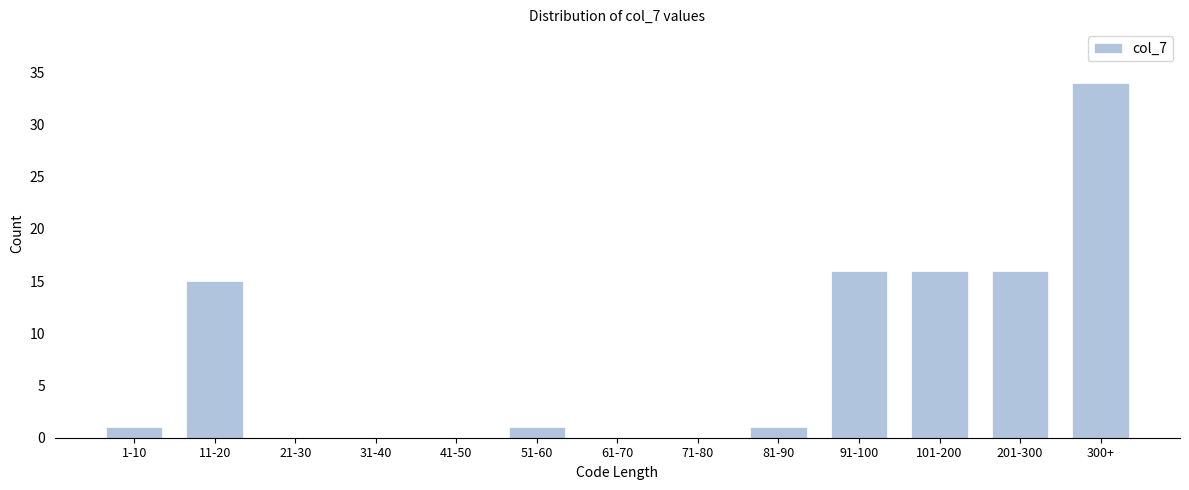

Reading left to right, list all the values displayed in this chart.

1-10=1	11-20=15	21-30=0	31-40=0	41-50=0	51-60=1	61-70=0	71-80=0	81-90=1	91-100=16	101-200=16	201-300=16	300+=34